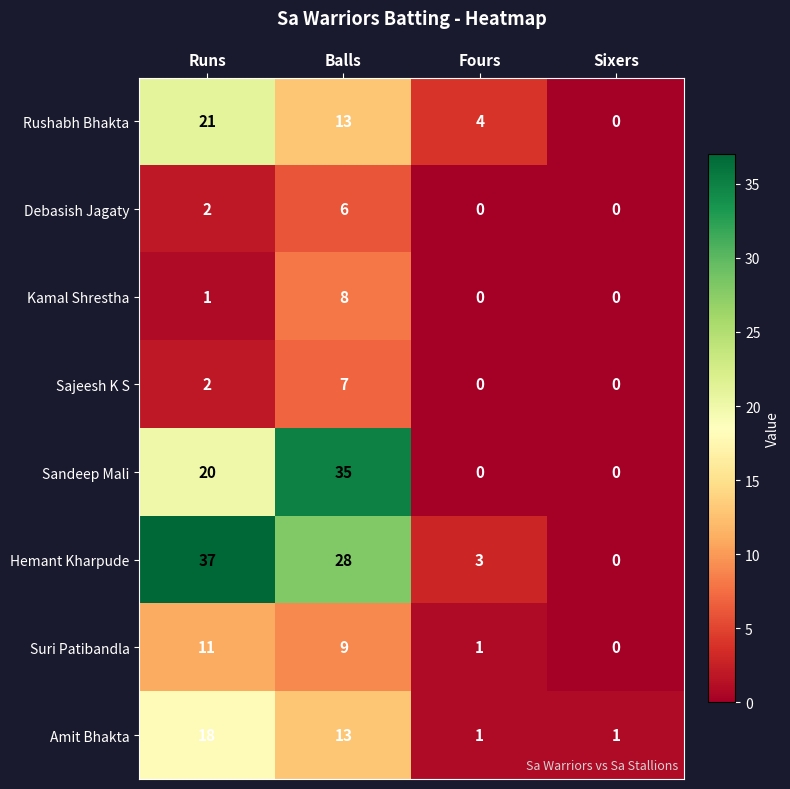

At which label does Hemant Kharpude first exceed 28?

Runs